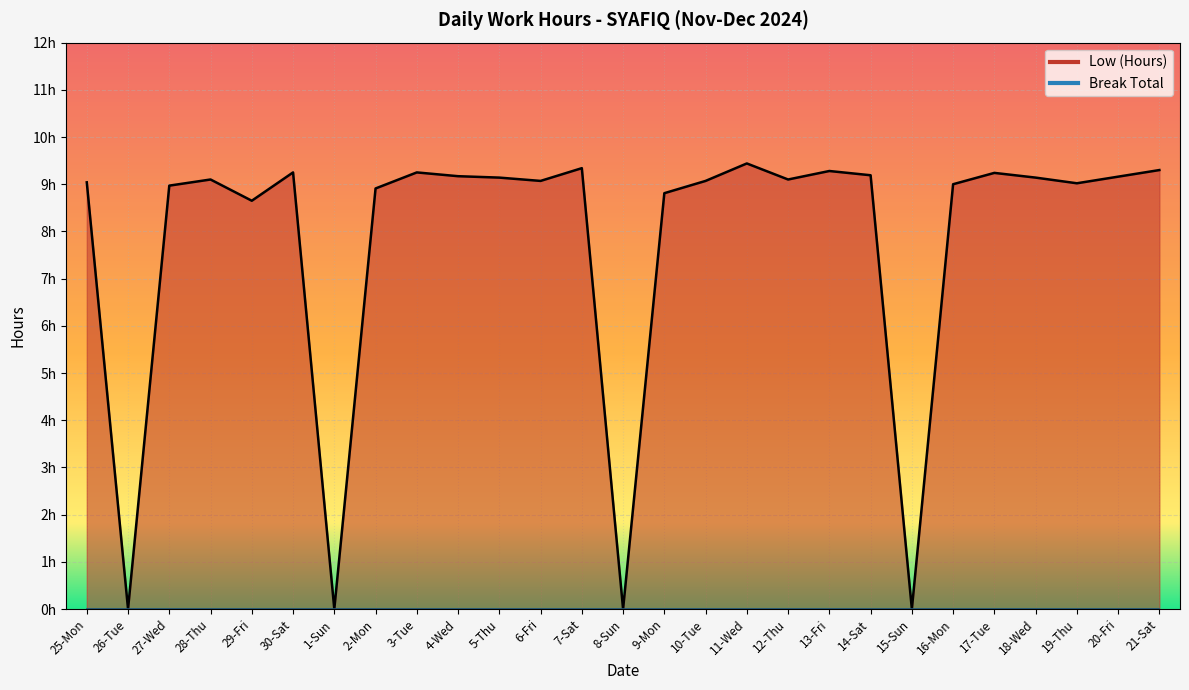

Which has a higher value, 15-Sun or 11-Wed?

11-Wed